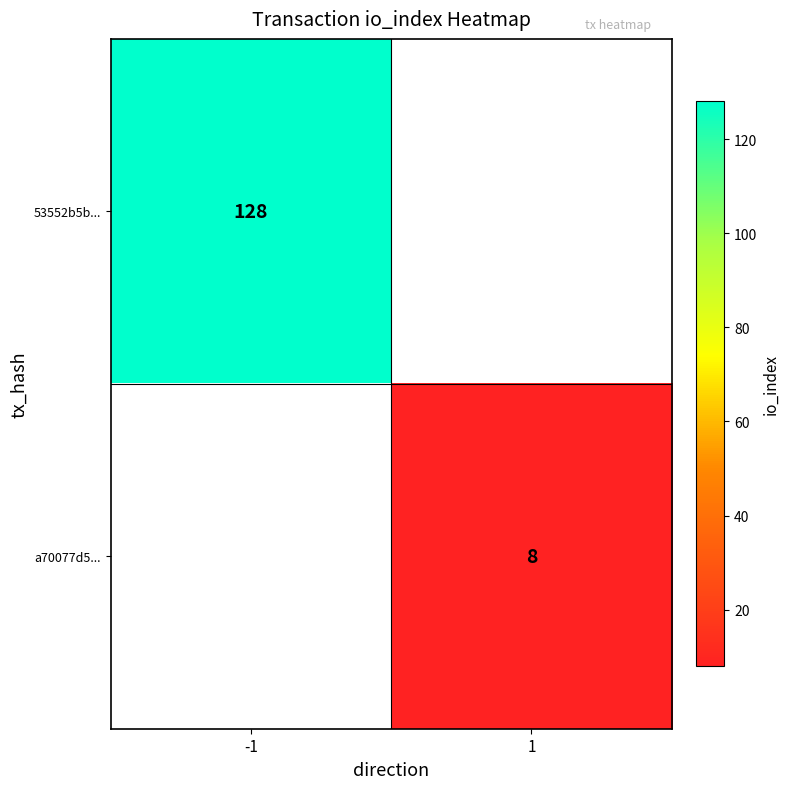

Count the number of categories in the chart.

2